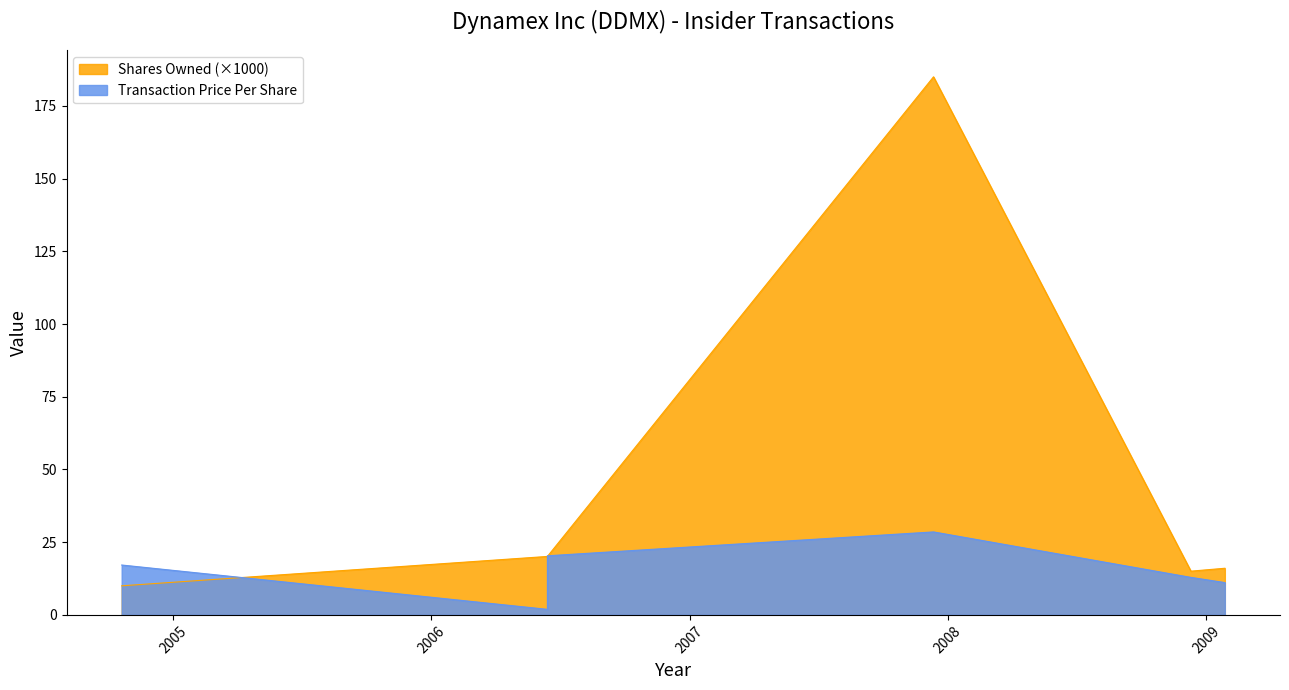

What is the value of the transactionPricePerShare point at the 5th from the left?

12.9